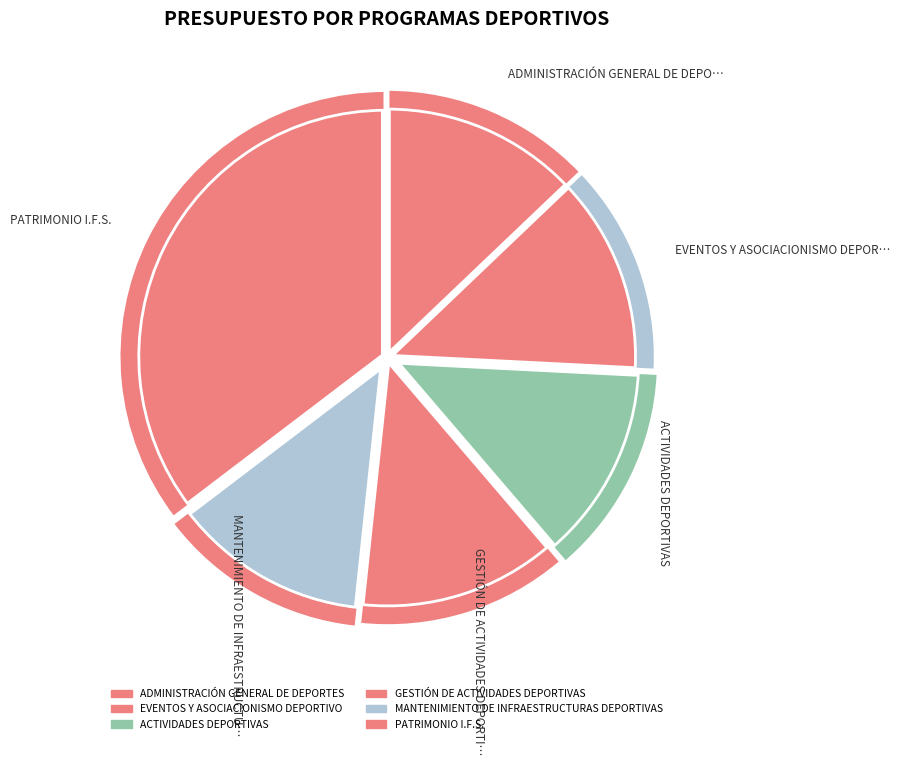

Count the number of slices in the pie.

6